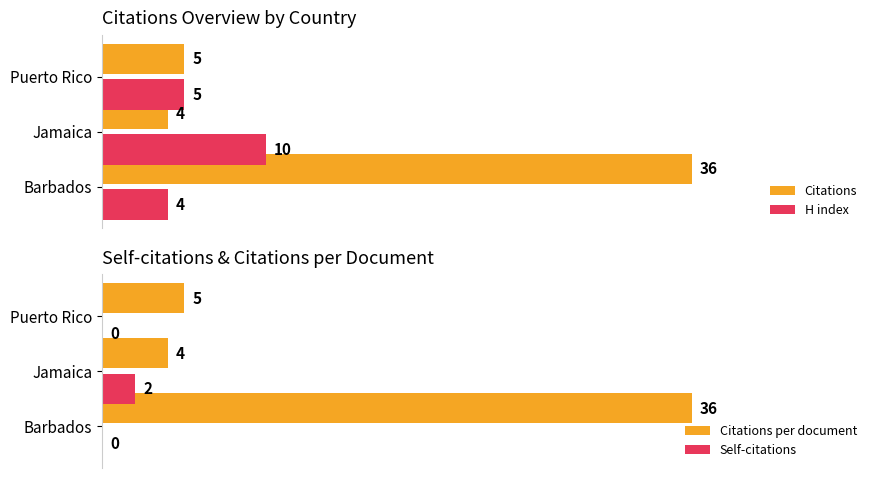

Which series has the widest spread of values?

Citations